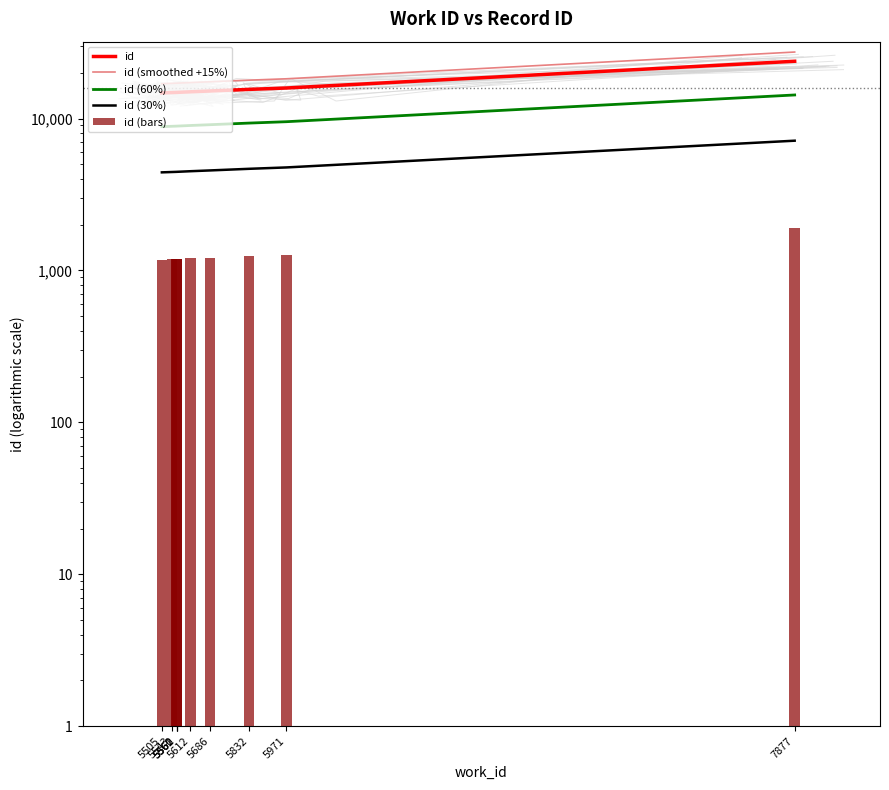

What is the value of the id (smoothed +15%) bar at the 4th from the left?

17086.7